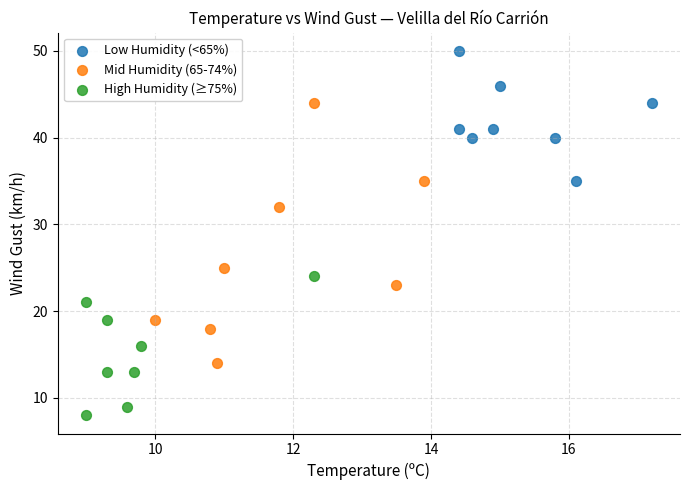

Which series has the largest Y range (max minus min)?

Mid Humidity (65-74%)